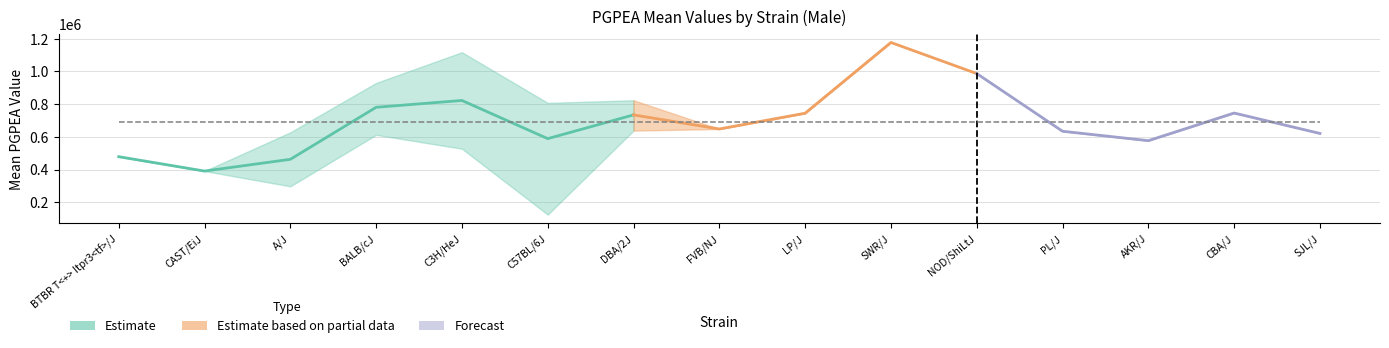

True or false: minval and maxval intersect in this chart.

False